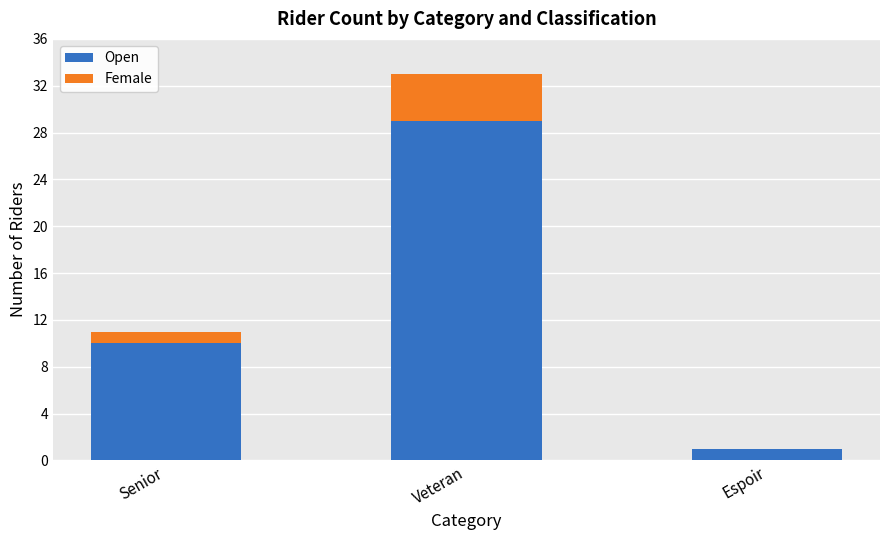

Count the number of categories in the chart.

3